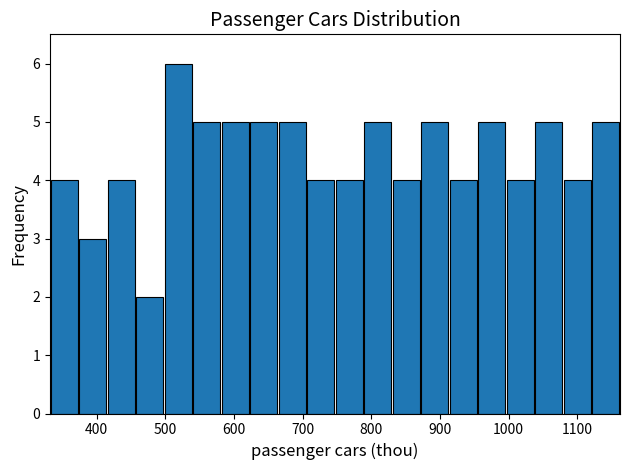

Reading left to right, transcribe this chart: for each bar, give the range it covers on the x-axis and its height. Neither the bar edges nor the heights are printed on the chart, so give them approximately, as read against the axes.

330 to 370: 4
370 to 410: 3
410 to 460: 4
460 to 500: 2
500 to 540: 6
540 to 580: 5
580 to 620: 5
620 to 660: 5
660 to 710: 5
710 to 750: 4
750 to 790: 4
790 to 830: 5
830 to 870: 4
870 to 910: 5
910 to 950: 4
950 to 1000: 5
1000 to 1040: 4
1040 to 1080: 5
1080 to 1120: 4
1120 to 1160: 5